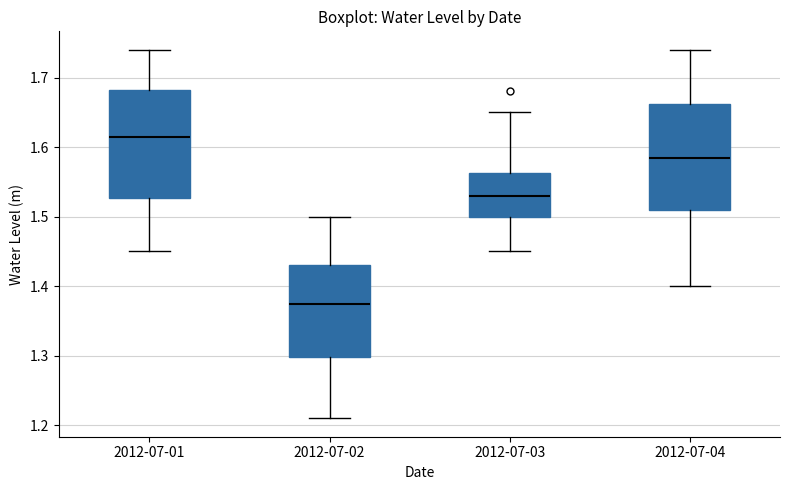

Where does the median line of the box for 2012-07-01 sit on the y-axis? The values are not printed on the chart, so give them approximately, as read against the axis.

1.62